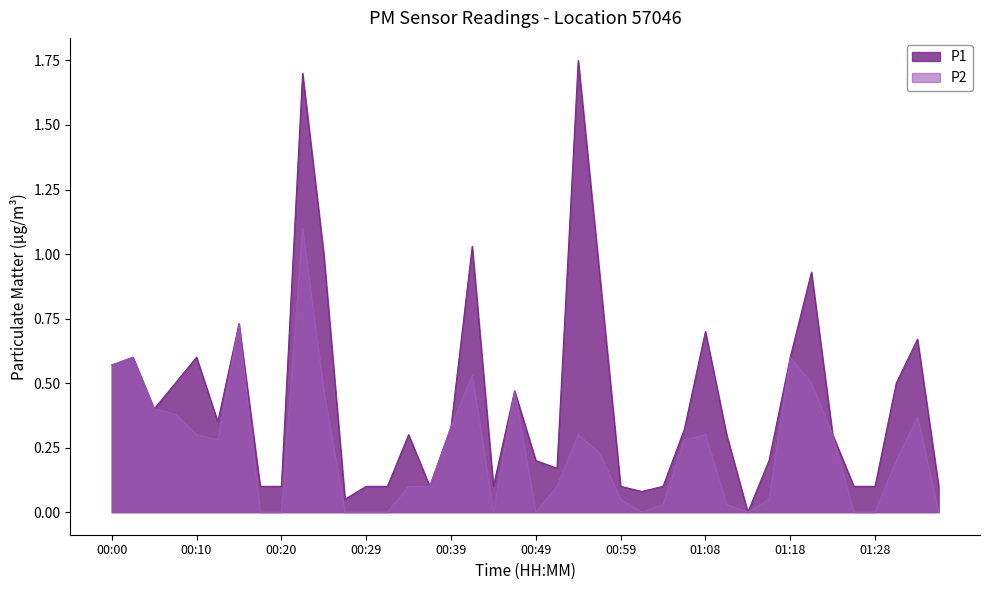

What position from the left is 00:54?

23